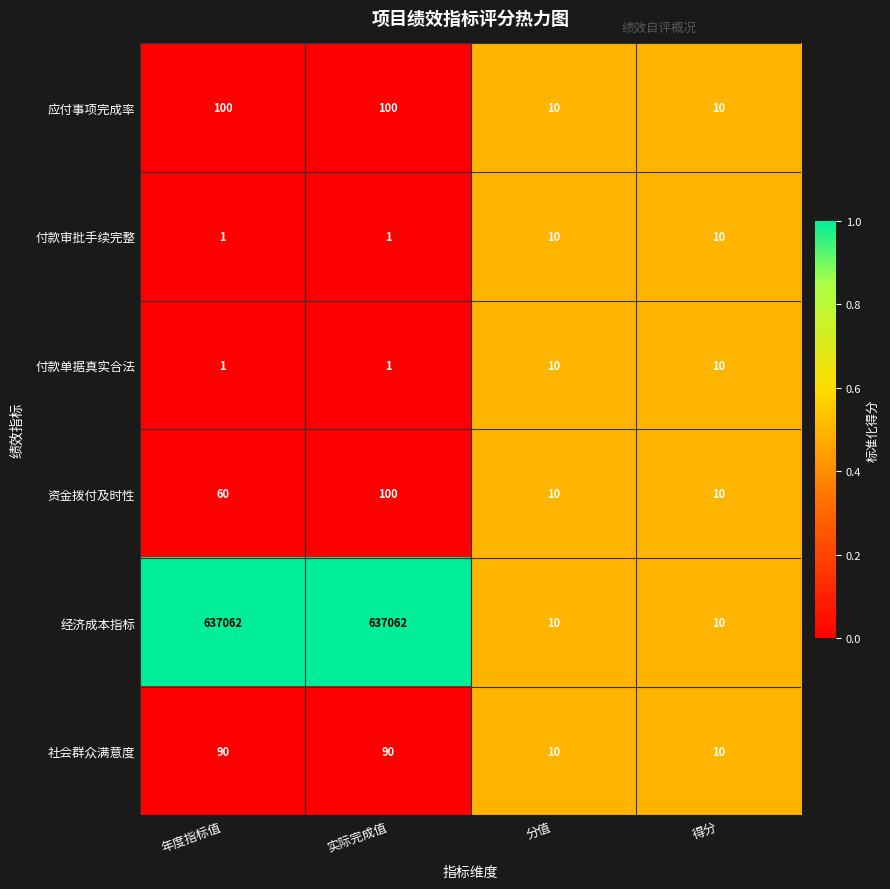

What is the maximum value for 付款审批手续完整?

10